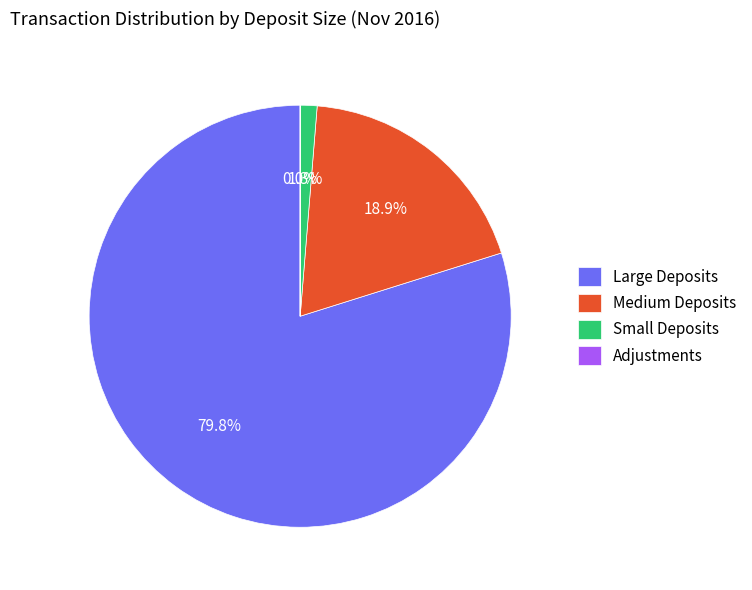

How much of the chart is everything except Large Deposits?

20.2%